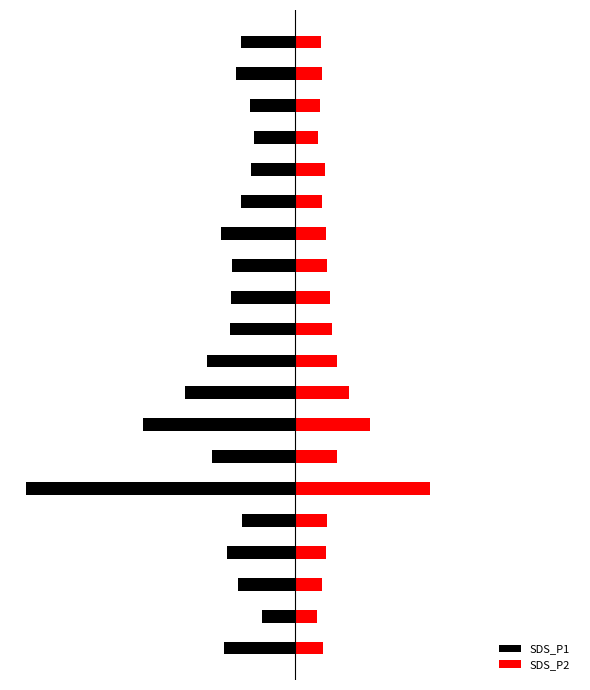

How many values in the SDS_P1 series are below -8?

11